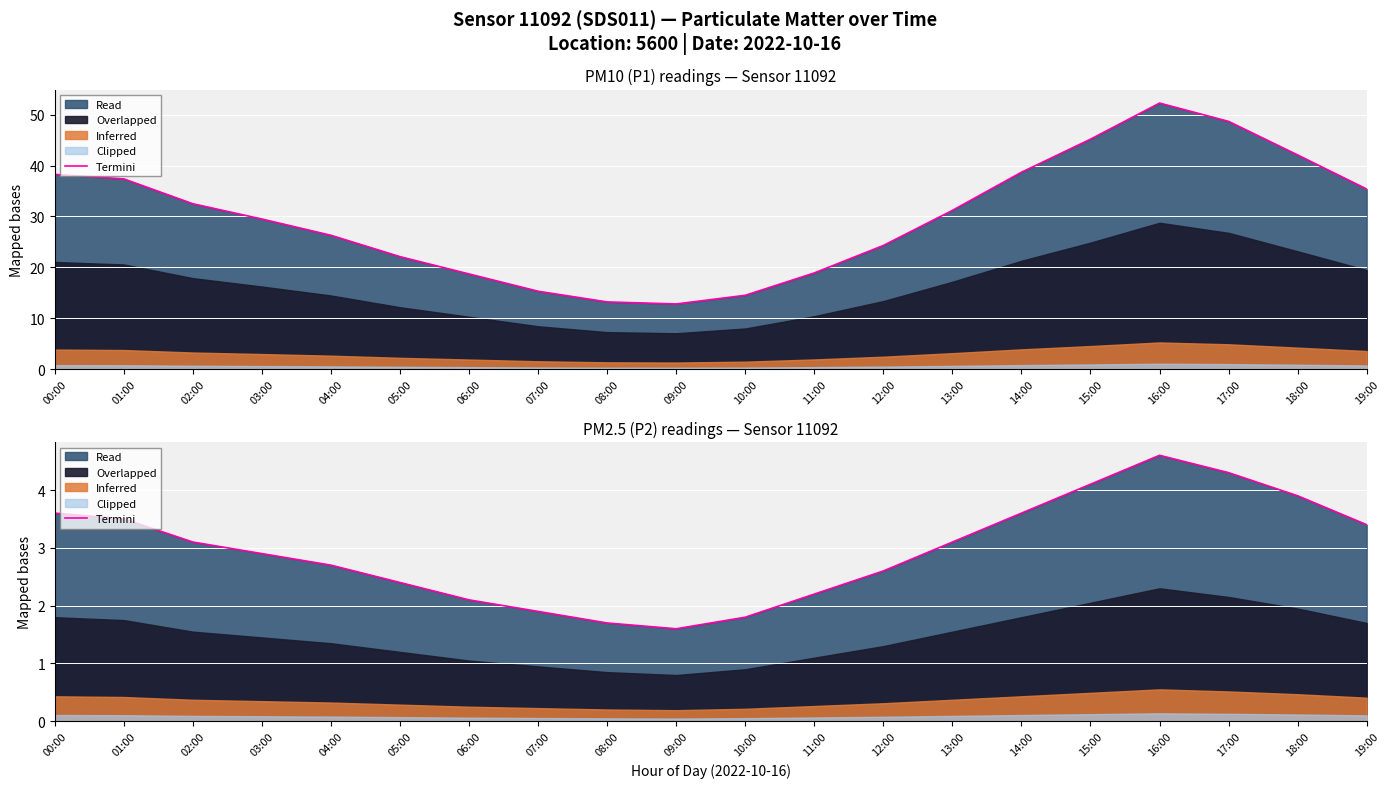

Reading left to right, list all the values displayed in this chart.

00:00=3.6	01:00=3.5	02:00=3.1	03:00=2.9	04:00=2.7	05:00=2.4	06:00=2.1	07:00=1.9	08:00=1.7	09:00=1.6	10:00=1.8	11:00=2.2	12:00=2.6	13:00=3.1	14:00=3.6	15:00=4.1	16:00=4.6	17:00=4.3	18:00=3.9	19:00=3.4